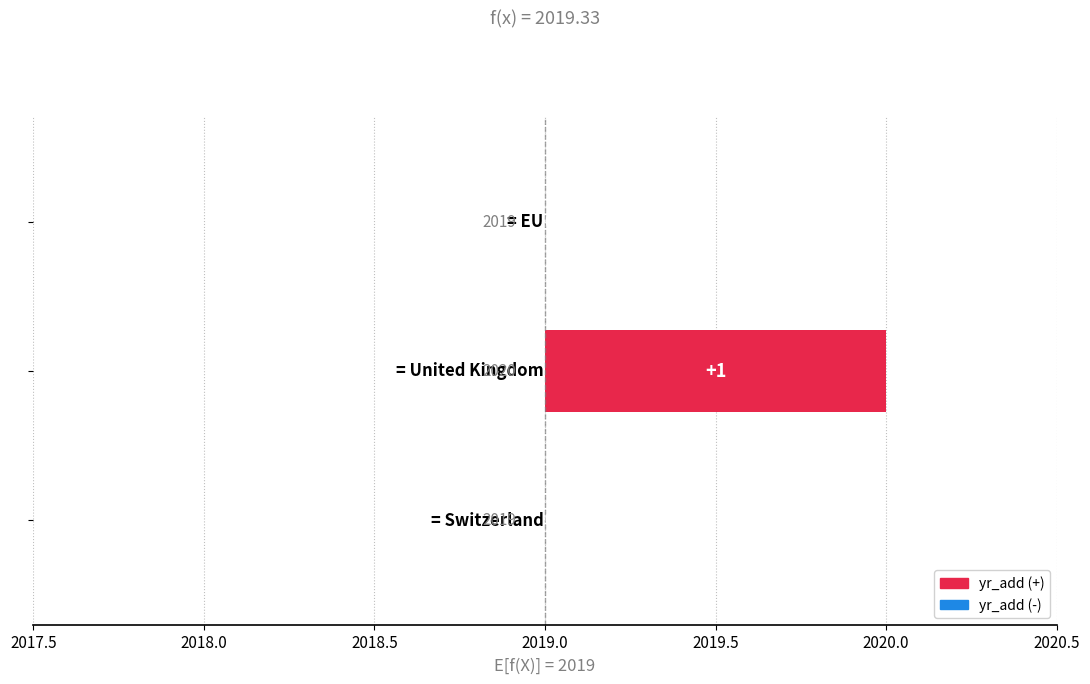

Is it true that the value at 2017.5 is 0?

True